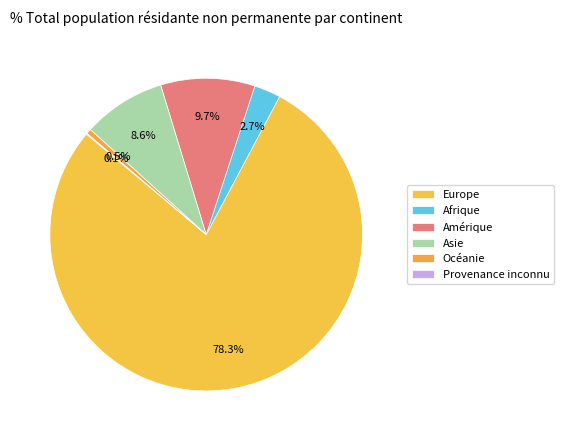

To the nearest percent, what is the difference between the Provenance inconnu and Europe slice percentages?

78%